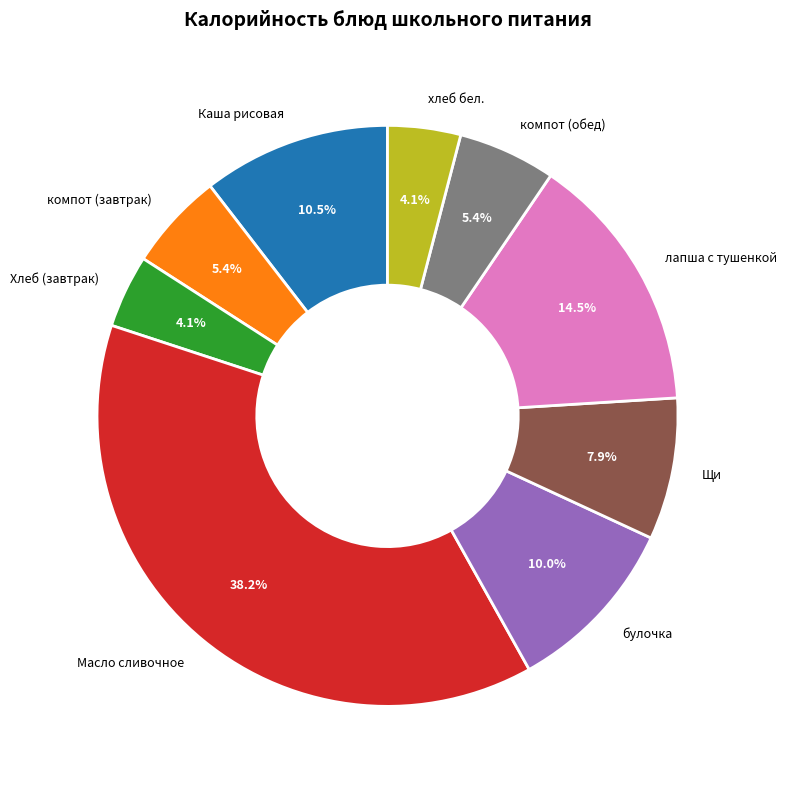

To the nearest percent, what is the average slice percentage?

11%